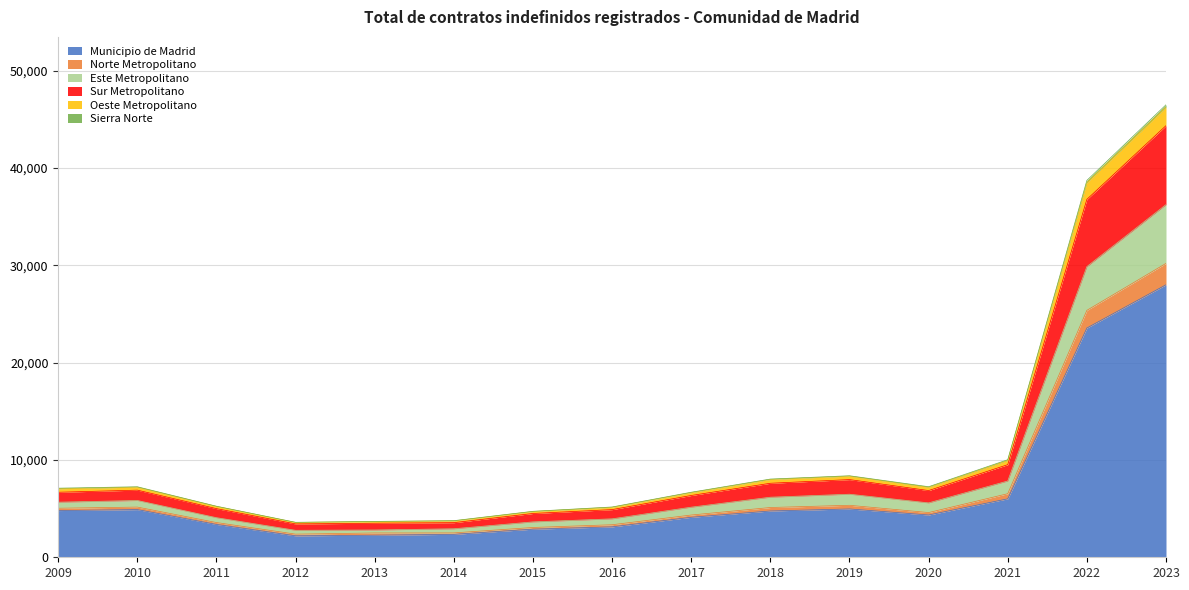

In Norte Metropolitano, how many points are higher than both neighbors (excluding endpoints)?

2